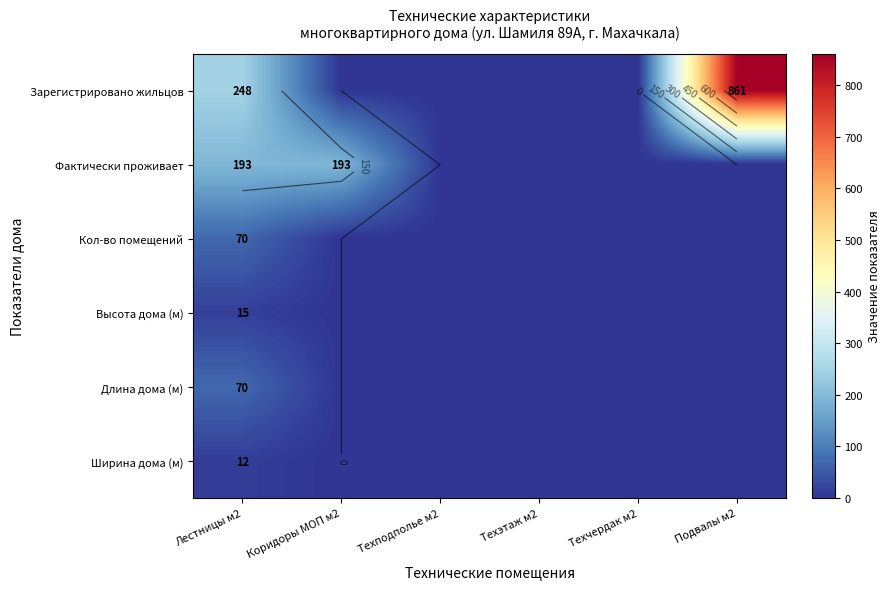

What is the difference between the highest and lowest values at Лестницы м2?

236